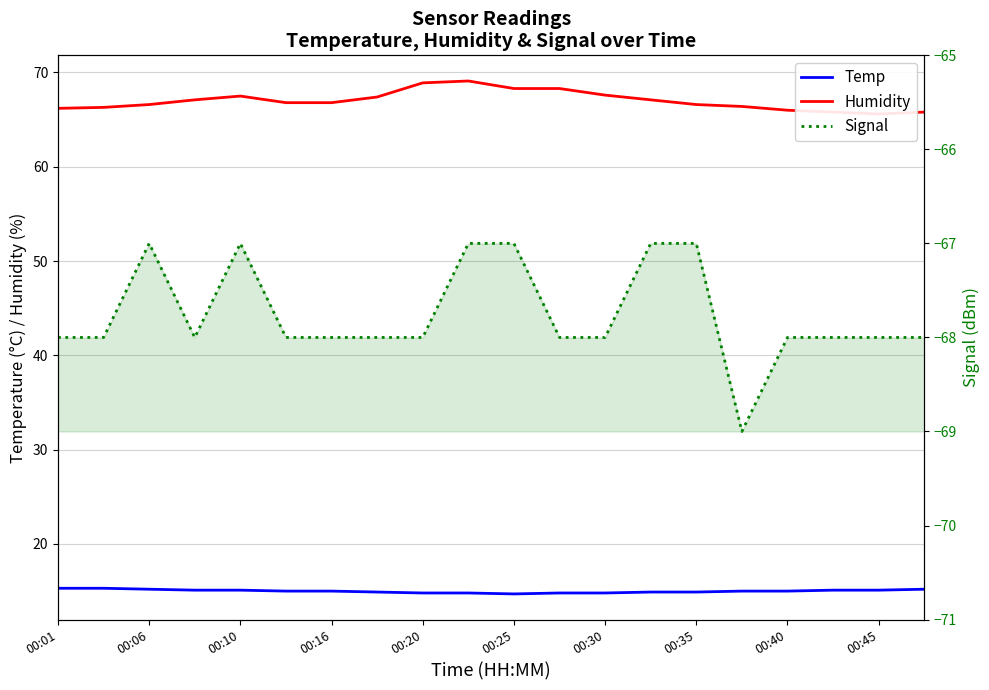

Between 15 and 10, which is larger?

15